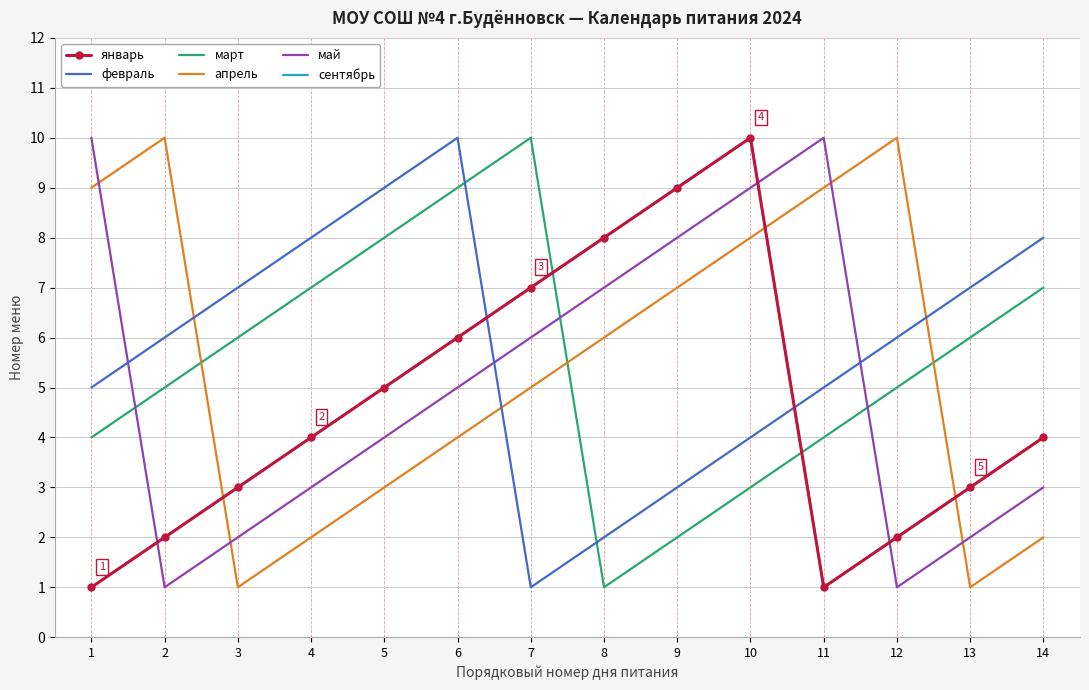

True or false: январь and апрель intersect in this chart.

True